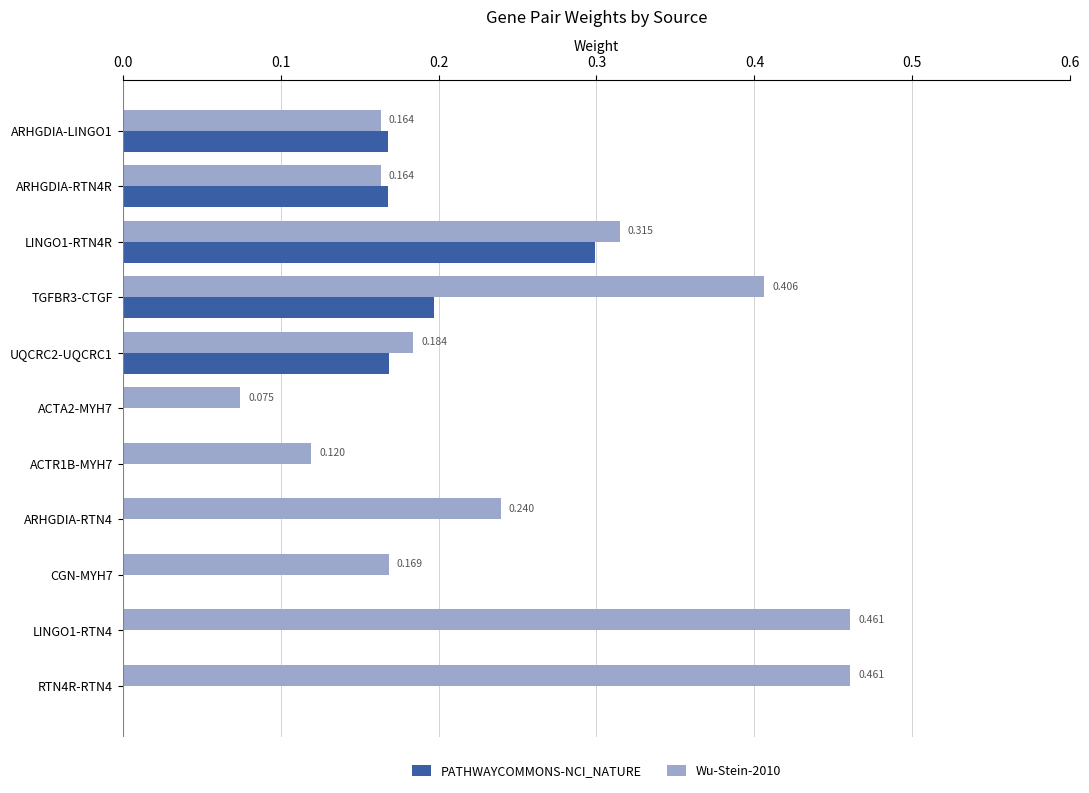

Is the value of PATHWAYCOMMONS-NCI_NATURE at UQCRC2-UQCRC1 greater than the value of Wu-Stein-2010 at CGN-MYH7?

No